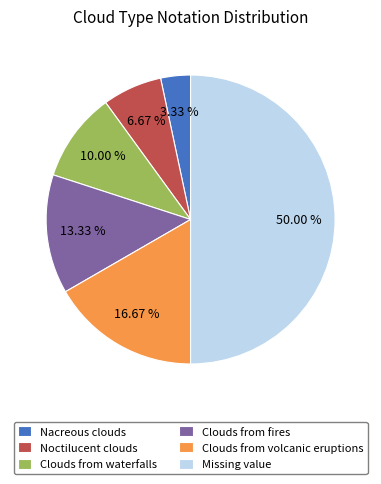

True or false: Noctilucent clouds accounts for 1% of the total.

False